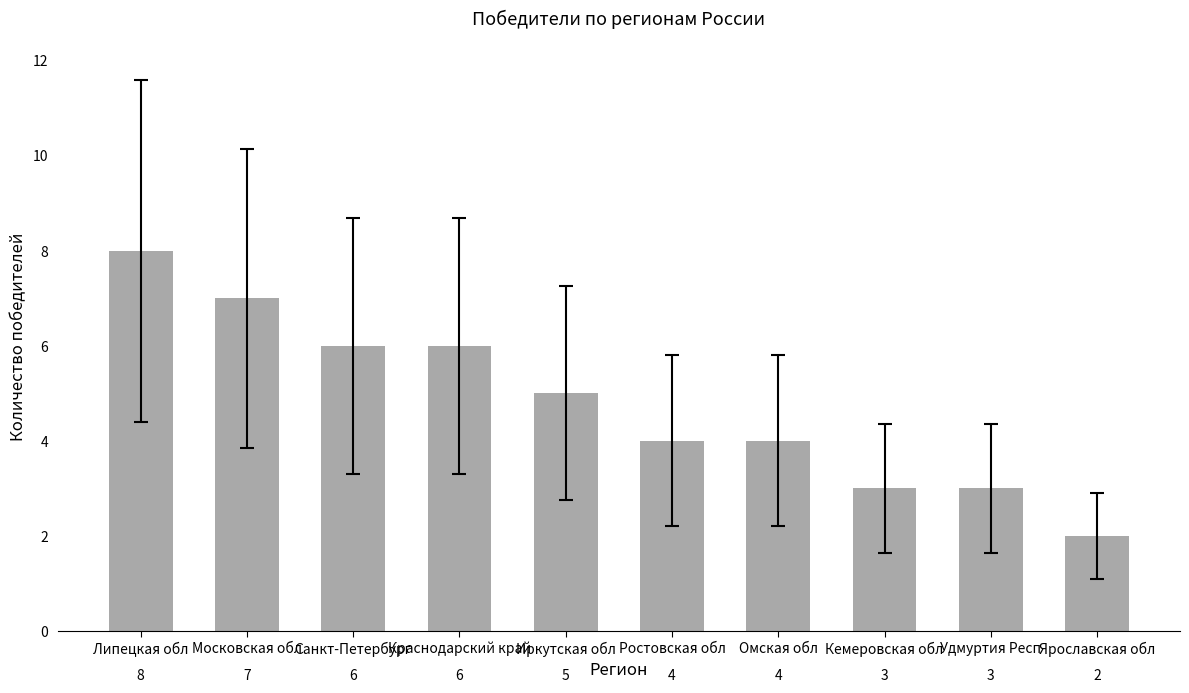

What is the sum of the values at Ростовская обл and Московская обл?

11